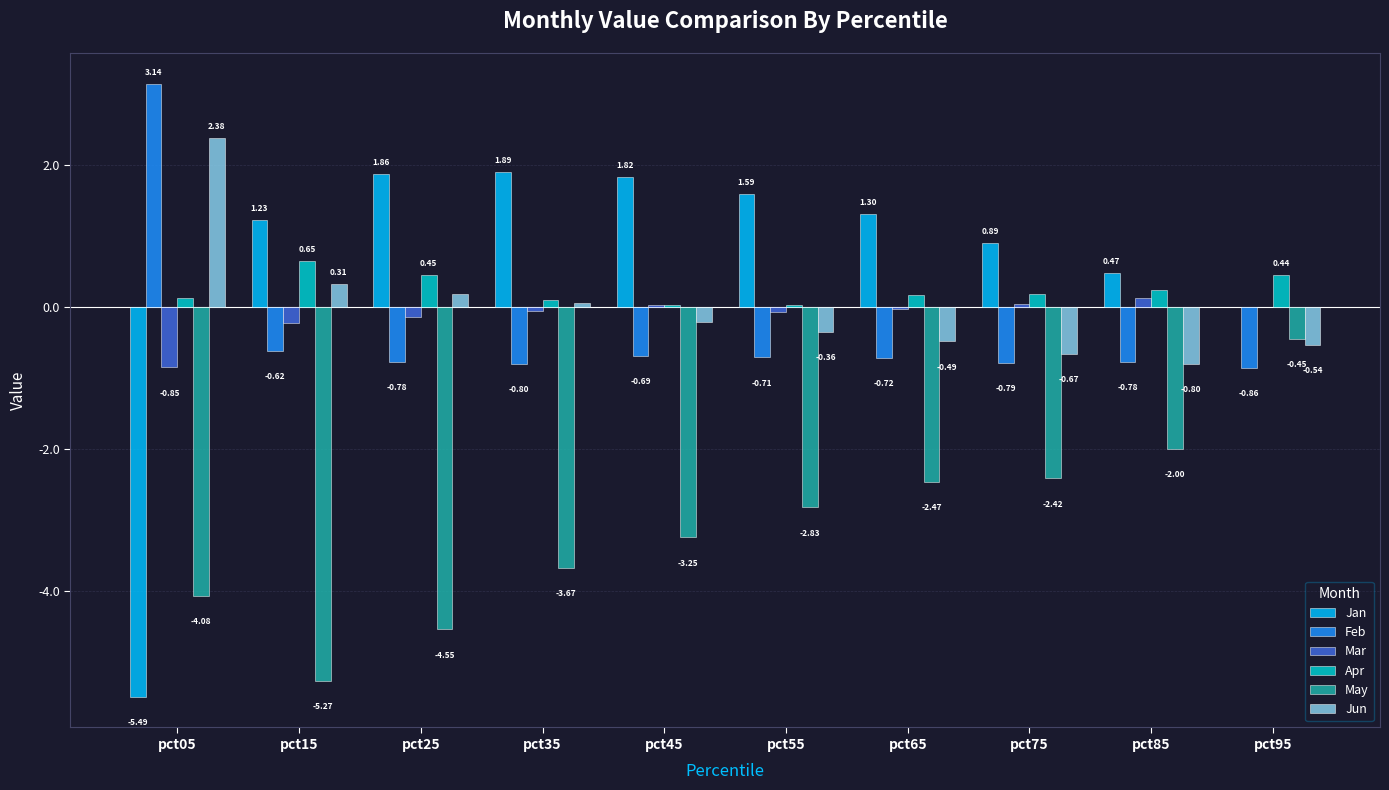

Which category has the highest value in the Feb series?

pct05